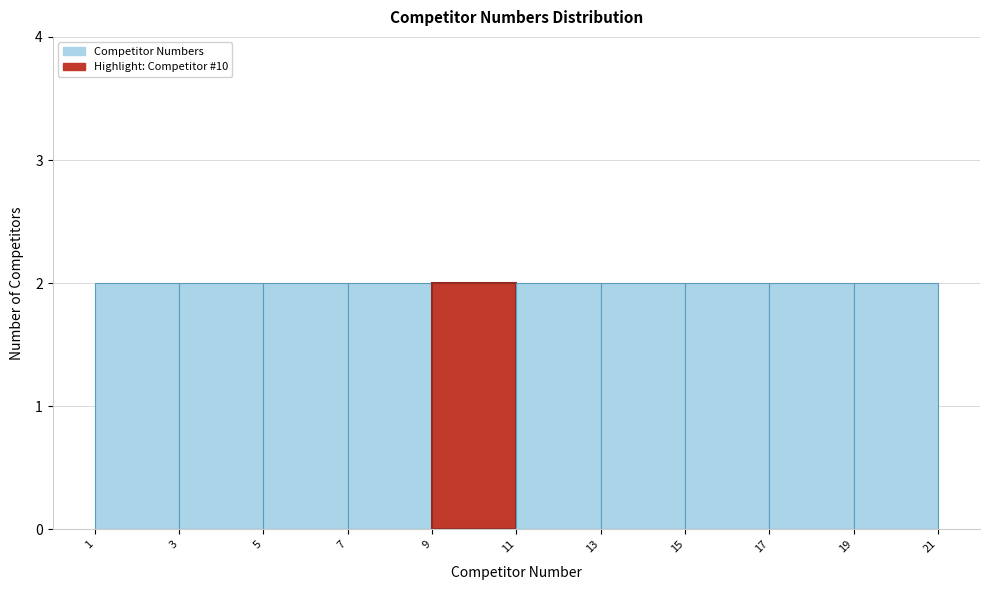

Reading left to right, transcribe this chart: for each bar, give the range it covers on the x-axis and its height. The values are not printed on the chart, so give them approximately, as read against the axis.

1 to 3: 2
3 to 5: 2
5 to 7: 2
7 to 9: 2
9 to 11: 2
11 to 13: 2
13 to 15: 2
15 to 17: 2
17 to 19: 2
19 to 21: 2